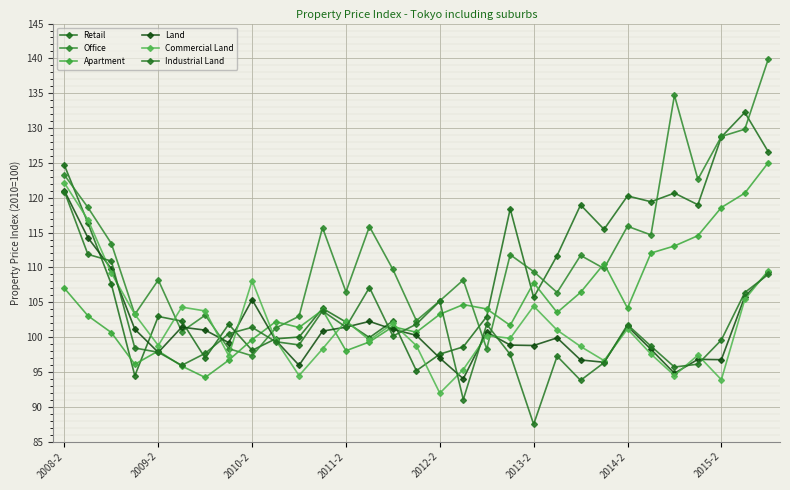

Count the number of categories in the chart.

31